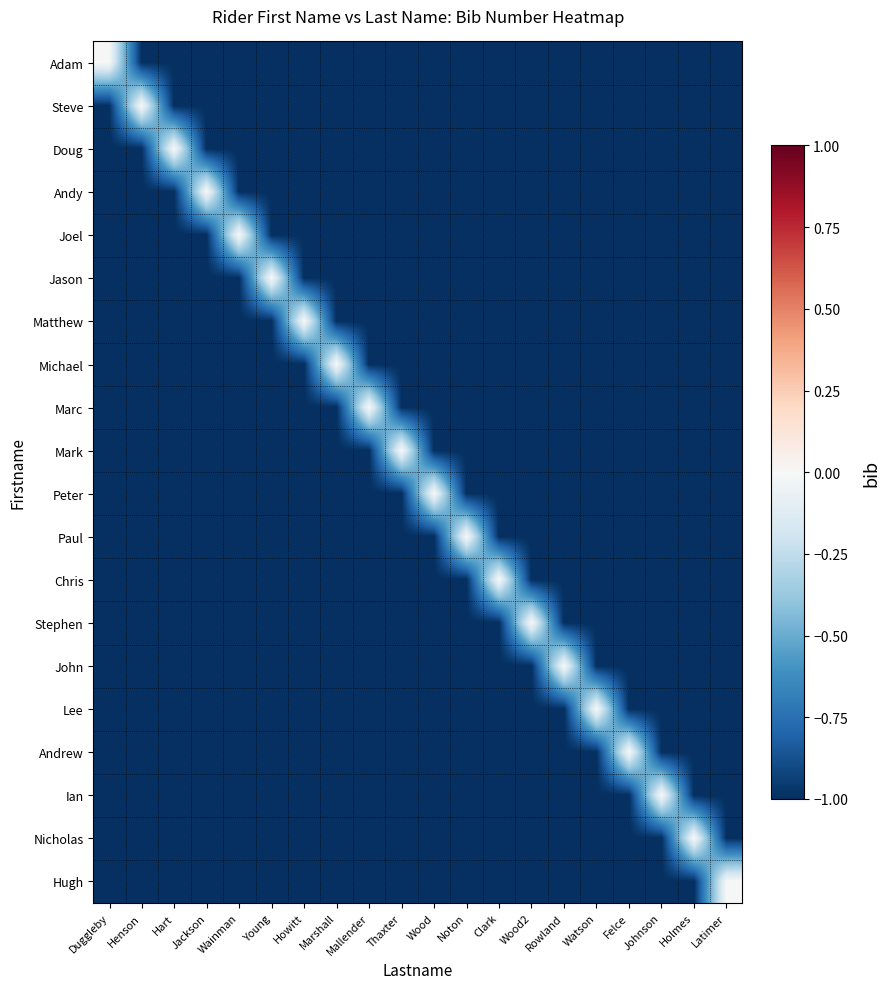

Rank the series by their maximum value, from lowest to highest.

Adam, Steve, Doug, Andy, Joel, Jason, Matthew, Michael, Marc, Mark, Peter, Paul, Chris, Stephen, John, Lee, Andrew, Ian, Nicholas, Hugh